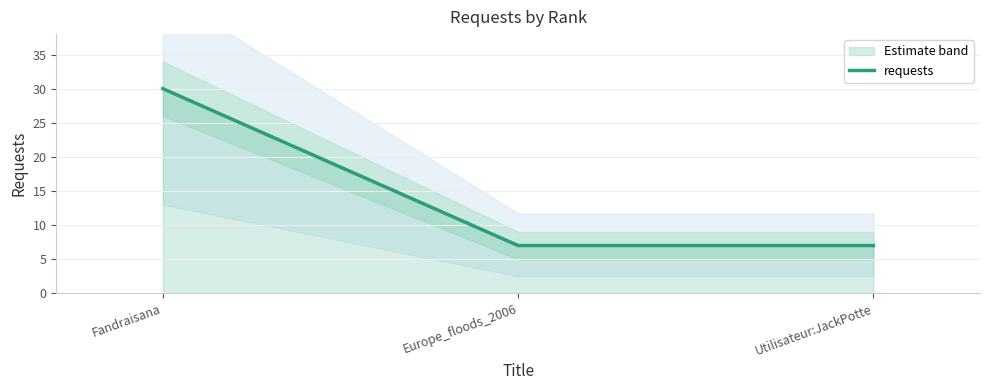

Reading right to left, extract all data points from this chart.

Utilisateur:JackPotte=7	Europe_floods_2006=7	Fandraisana=30